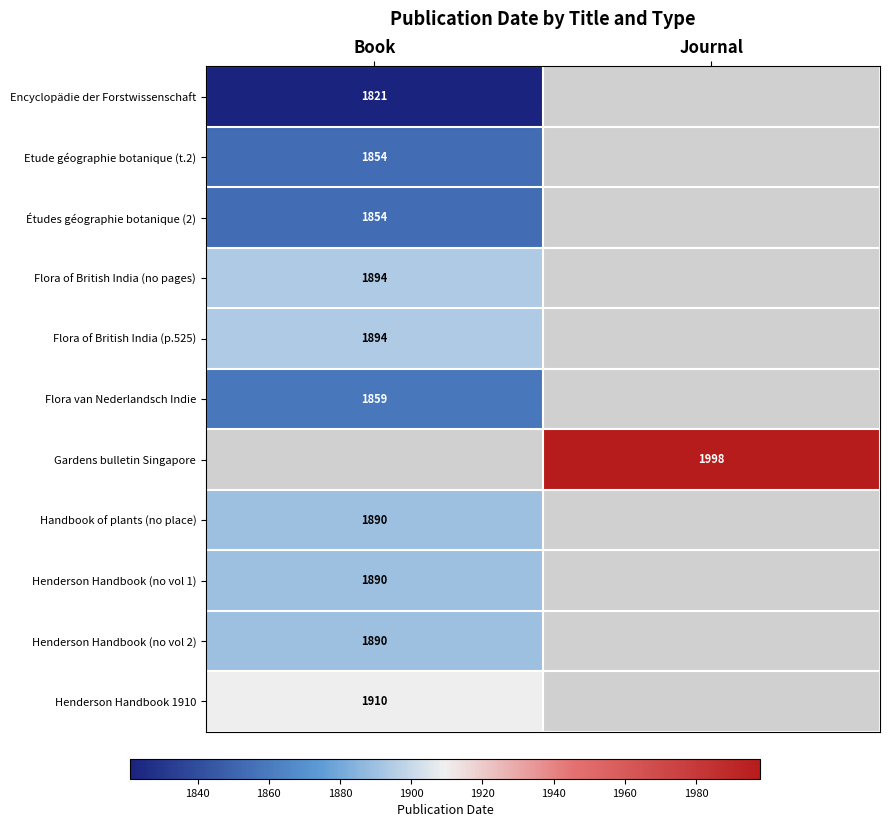

True or false: Flora of British India (no pages) has a value of 1224 at Book.

False